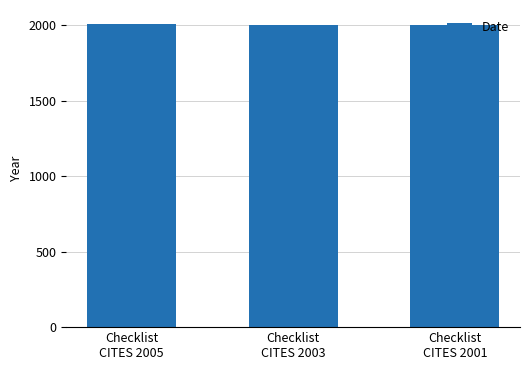

What is the minimum value shown in the chart?

2001